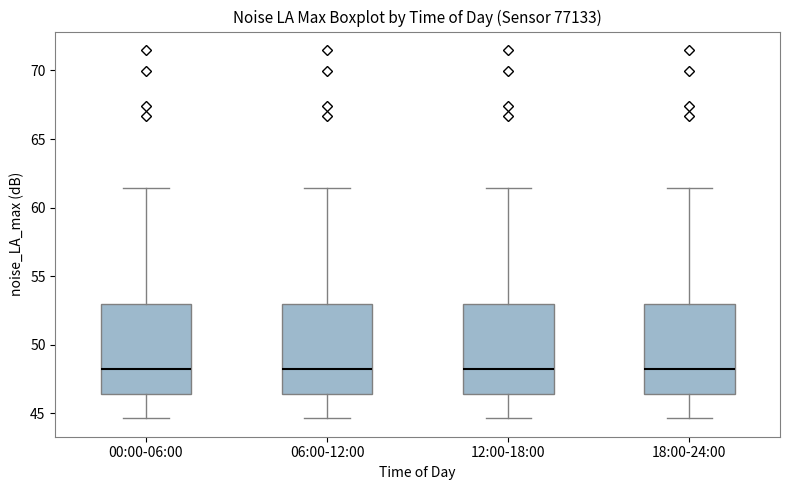

Where does the lower whisker of the box for 06:00-12:00 end on the y-axis? The values are not printed on the chart, so give them approximately, as read against the axis.

44.5